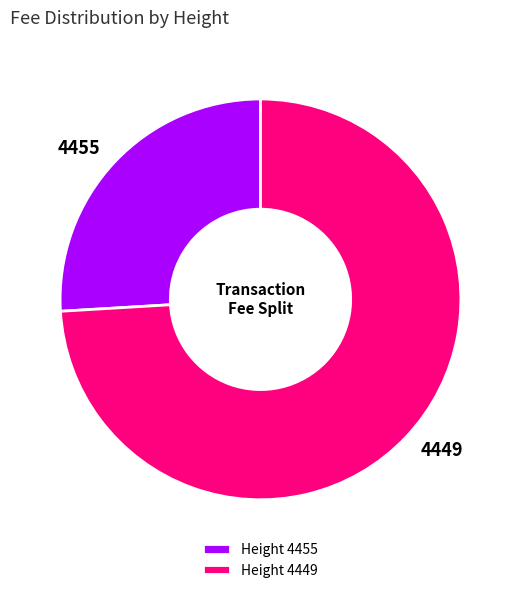

The Height 4449 slice represents 83% of the pie. True or false?

False